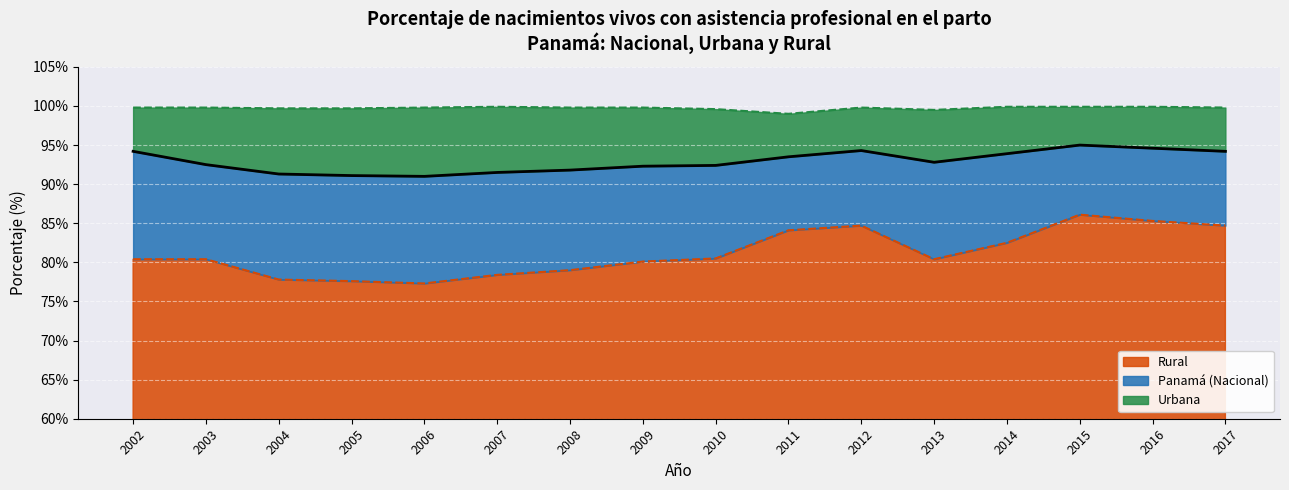

How many data points in Rural are above 80?

11